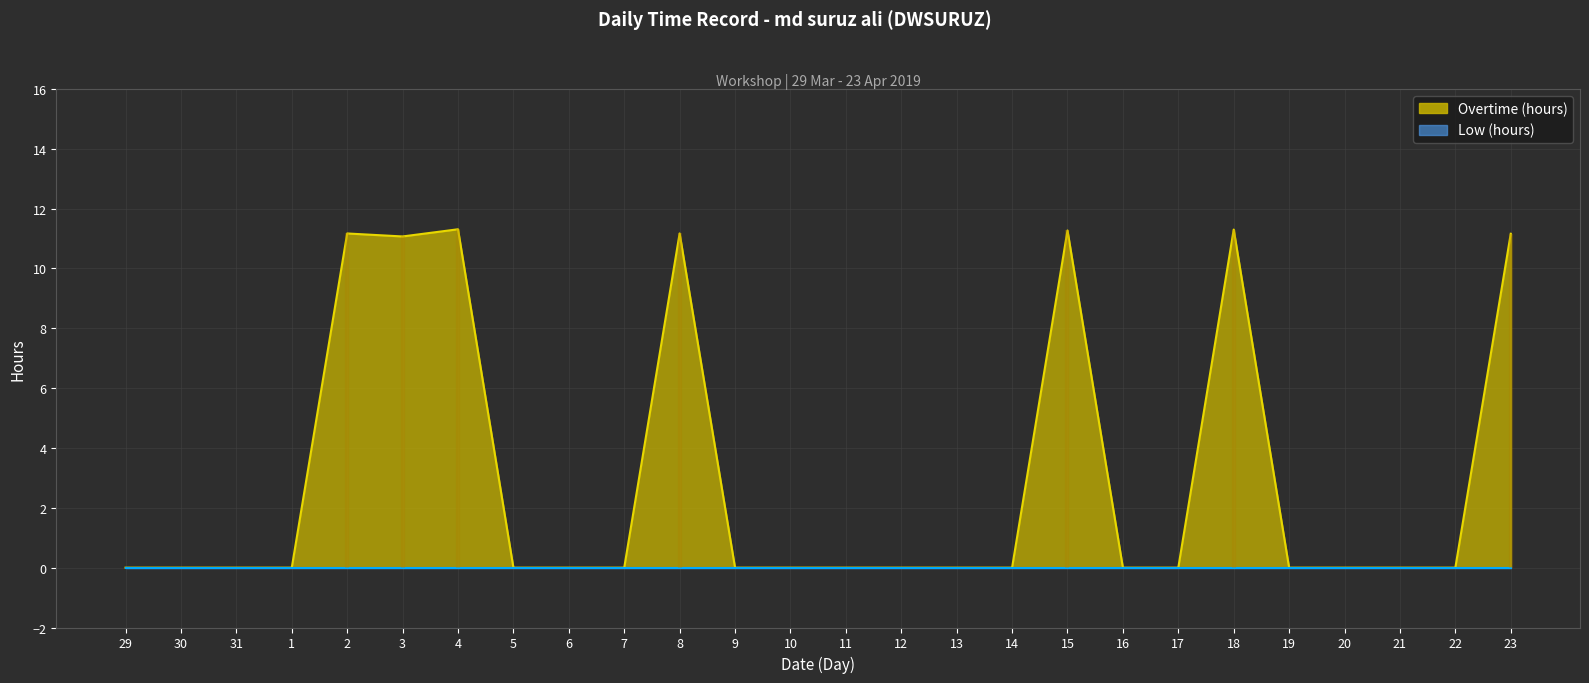

At which category does the data reach its first local peak?

2